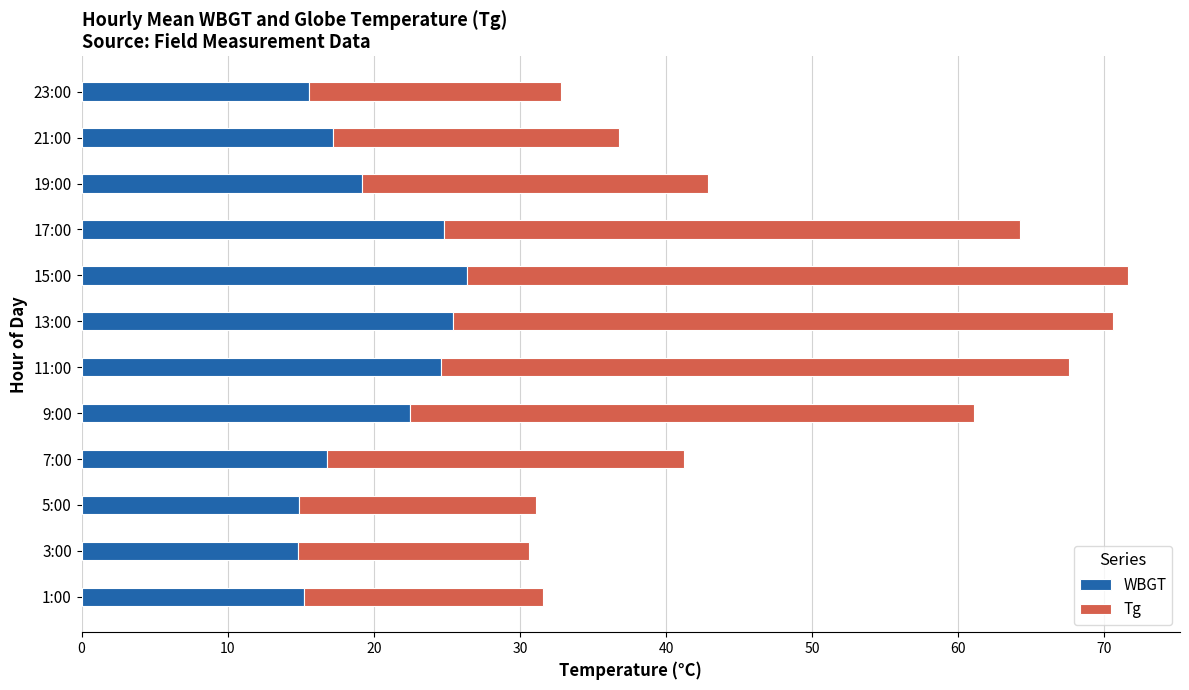

What is the maximum value for WBGT?

26.4